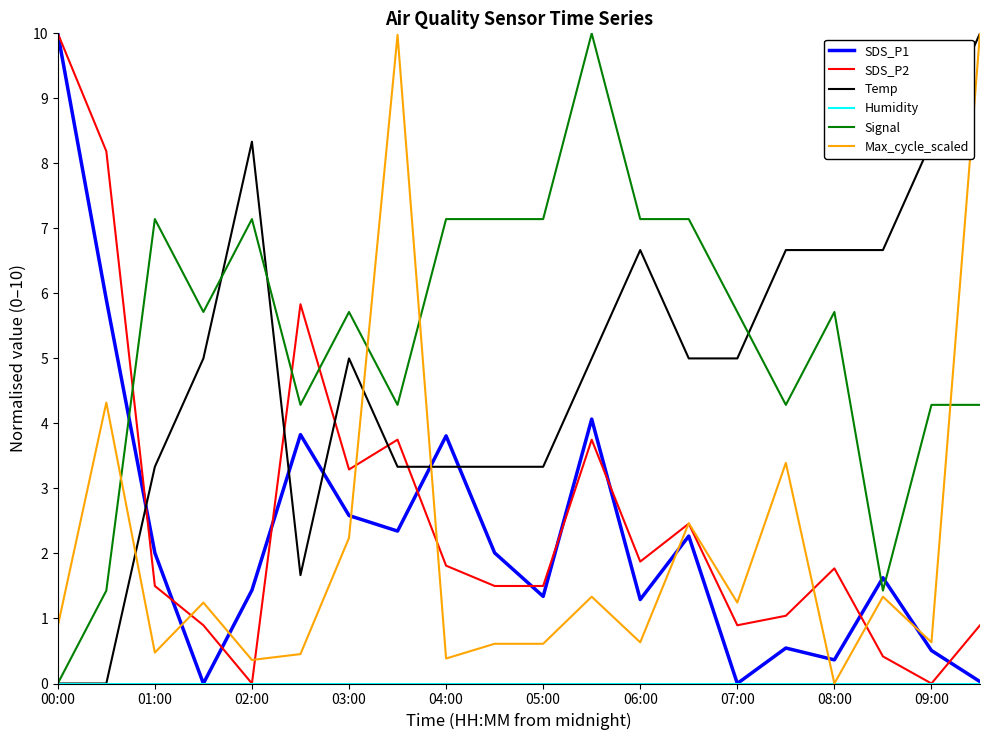

True or false: Signal and SDS_P2 intersect in this chart.

True